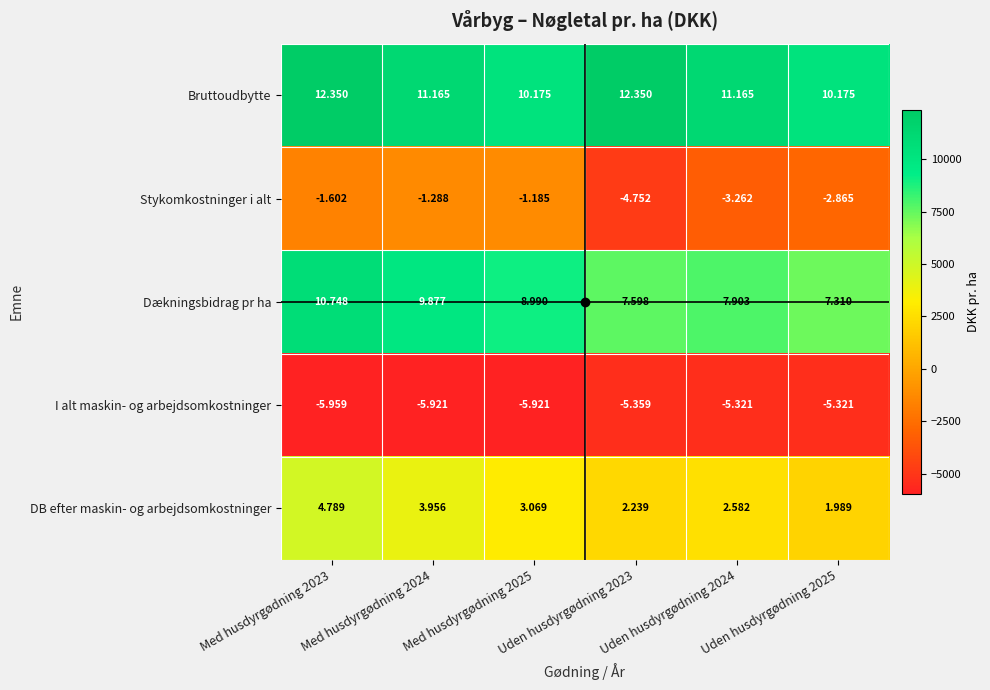

Which series has the largest total across all categories?

Bruttoudbytte